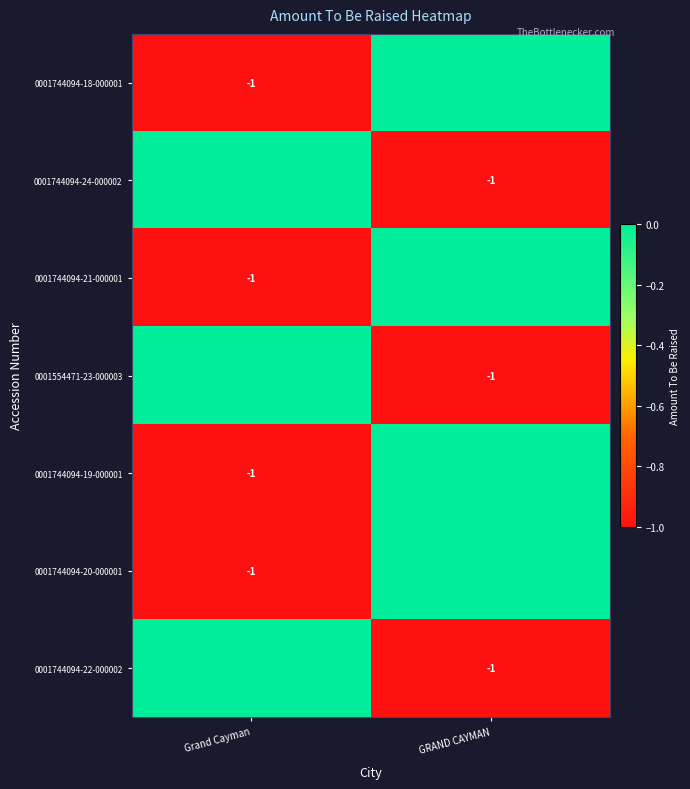

What is the difference between the highest and lowest values at GRAND CAYMAN?

1